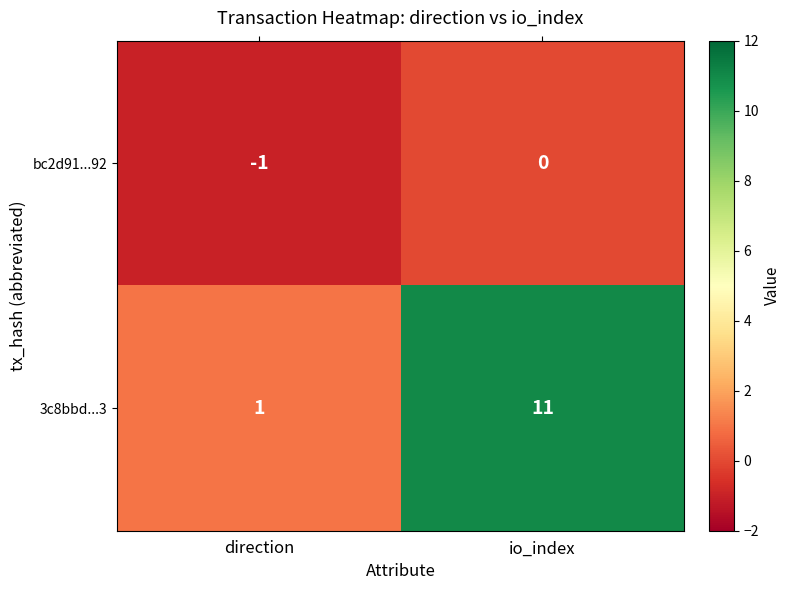

How many values in the bc2d91...92 series are below 0?

1